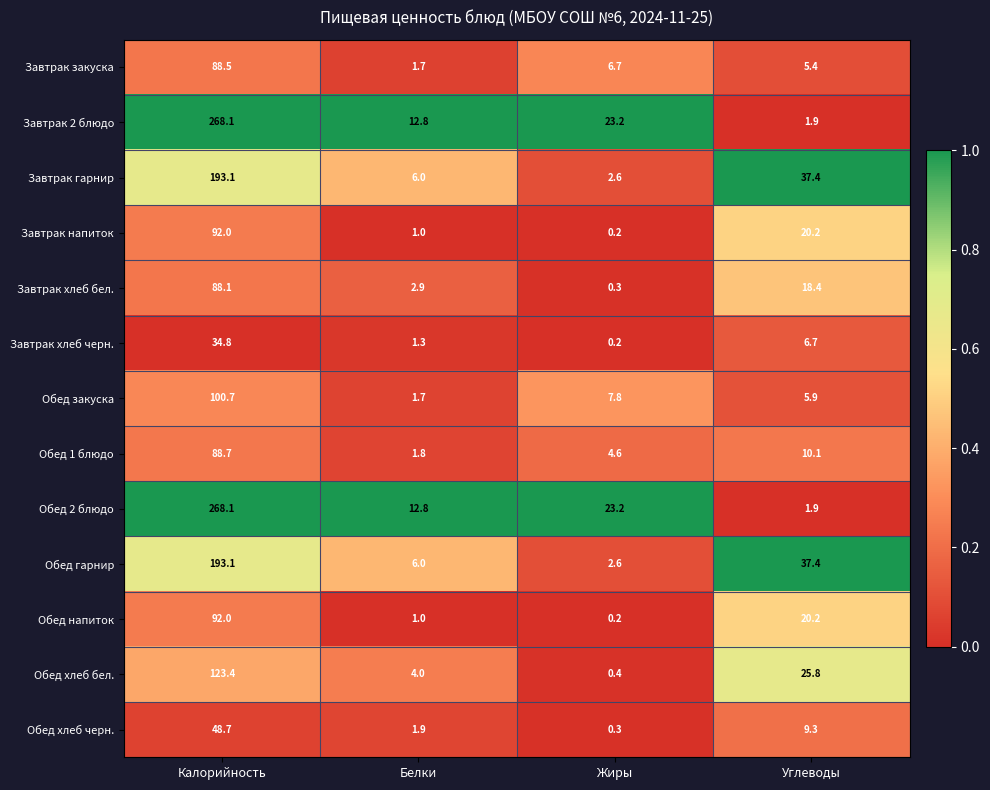

List the labels in order of Завтрак напиток value, smallest first.

Жиры, Белки, Углеводы, Калорийность